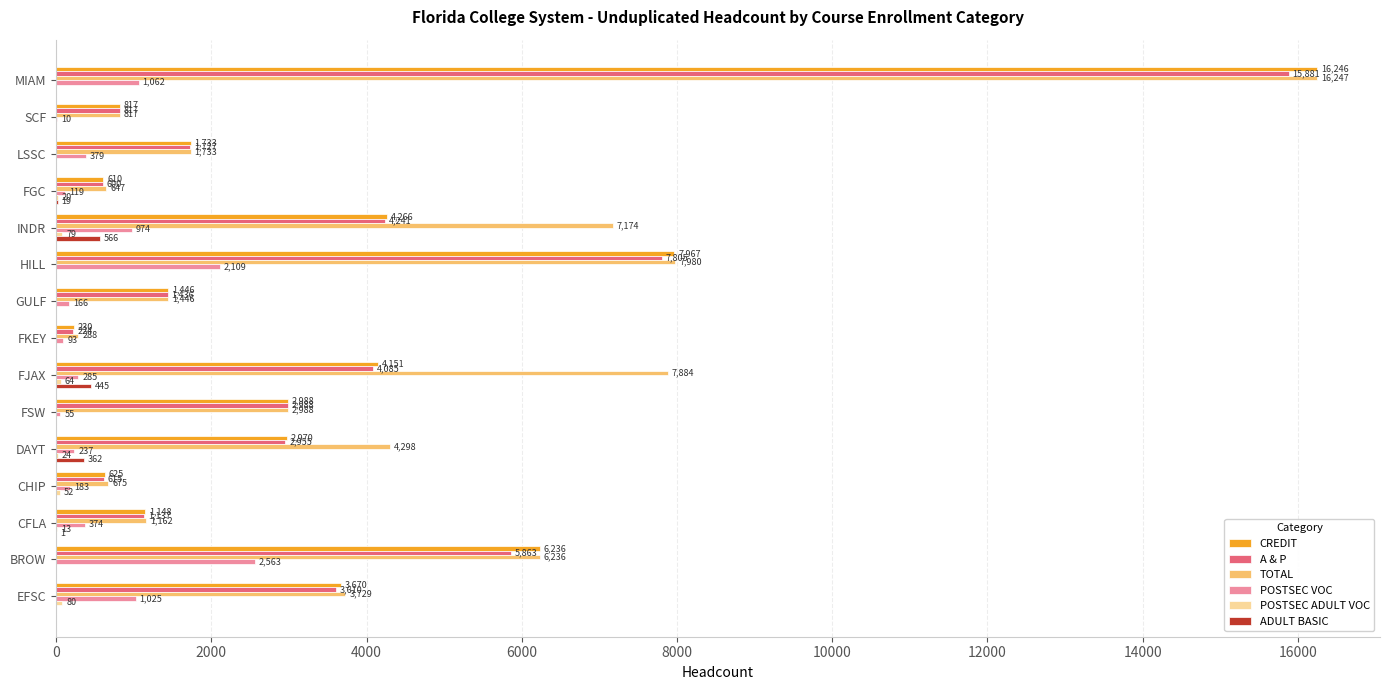

The value of ADULT BASIC at FGC is 19. True or false?

True